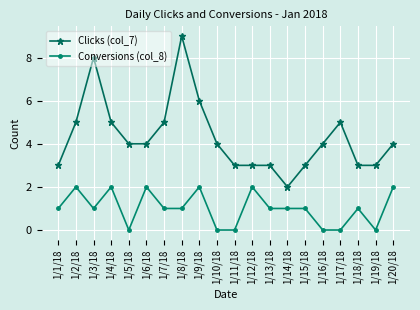

The Clicks (col_7) series shows 3 at 1/18/18. True or false?

True